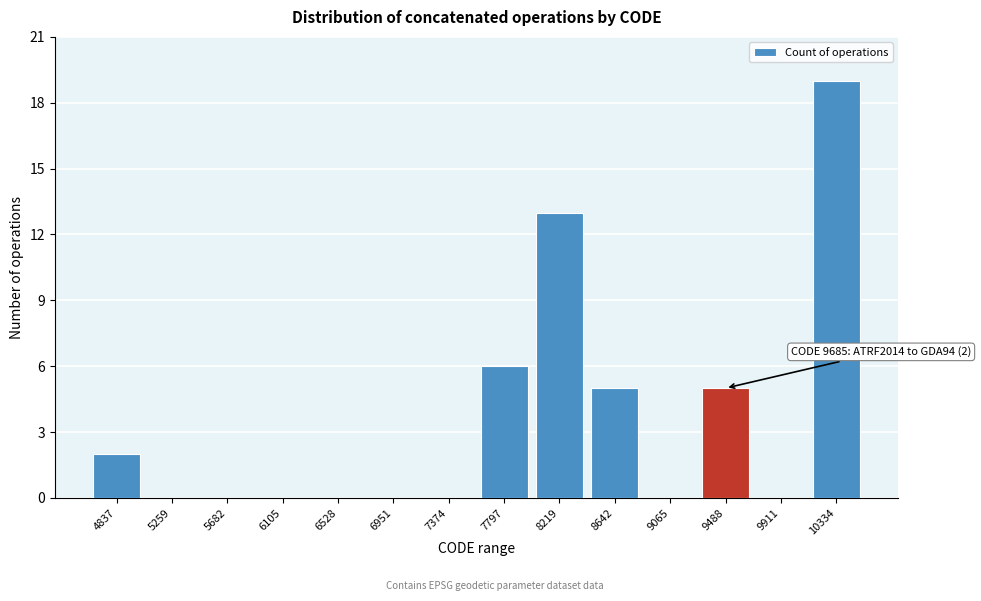

Reading left to right, list all the values displayed in this chart.

4837=2	5259=0	5682=0	6105=0	6528=0	6951=0	7374=0	7797=6	8219=13	8642=5	9065=0	9488=5	9911=0	10334=19